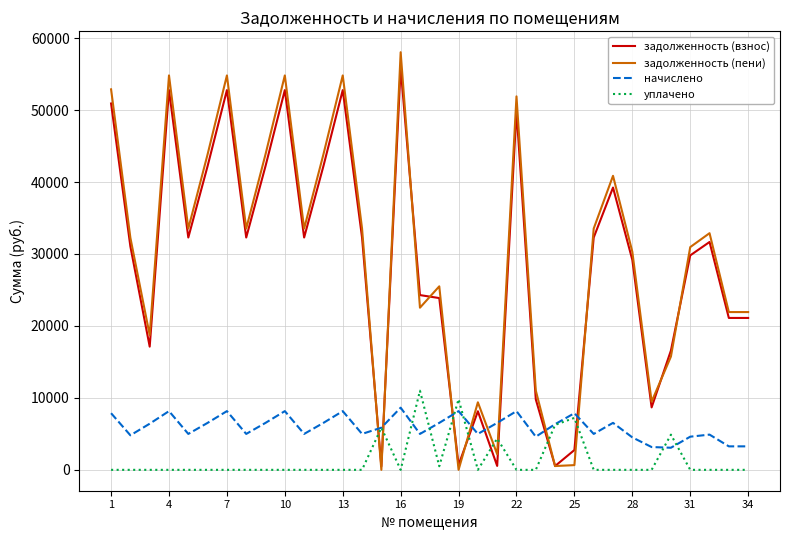

What is the maximum value shown in the chart?

58039.2